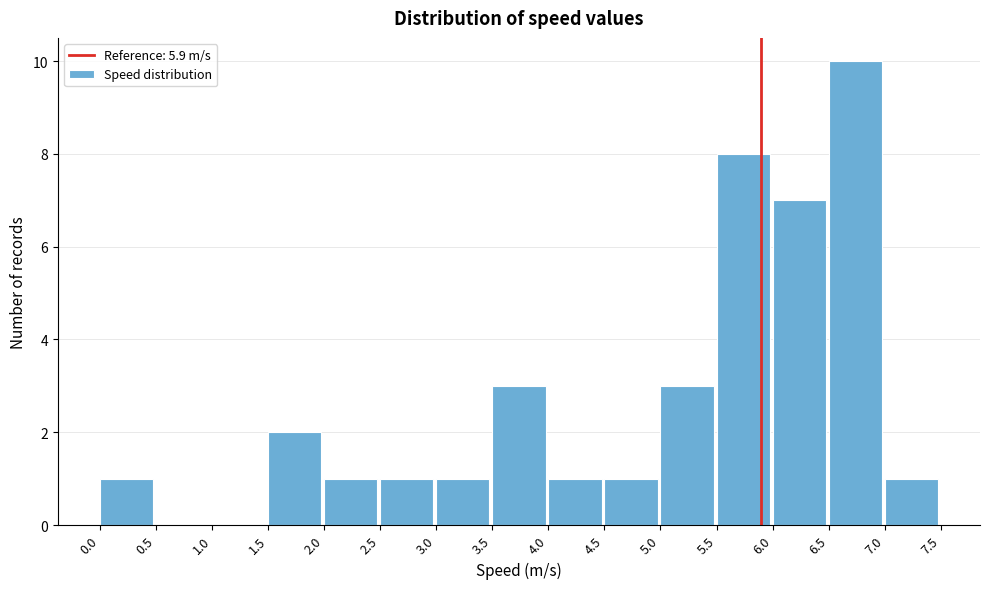

Reading left to right, transcribe this chart: for each bar, give the range it covers on the x-axis and its height. The values are not printed on the chart, so give them approximately, as read against the axis.

0.0 to 0.5: 1
0.5 to 1.0: 0
1.0 to 1.5: 0
1.5 to 2.0: 2
2.0 to 2.5: 1
2.5 to 3.0: 1
3.0 to 3.5: 1
3.5 to 4.0: 3
4.0 to 4.5: 1
4.5 to 5.0: 1
5.0 to 5.5: 3
5.5 to 6.0: 8
6.0 to 6.5: 7
6.5 to 7.0: 10
7.0 to 7.5: 1